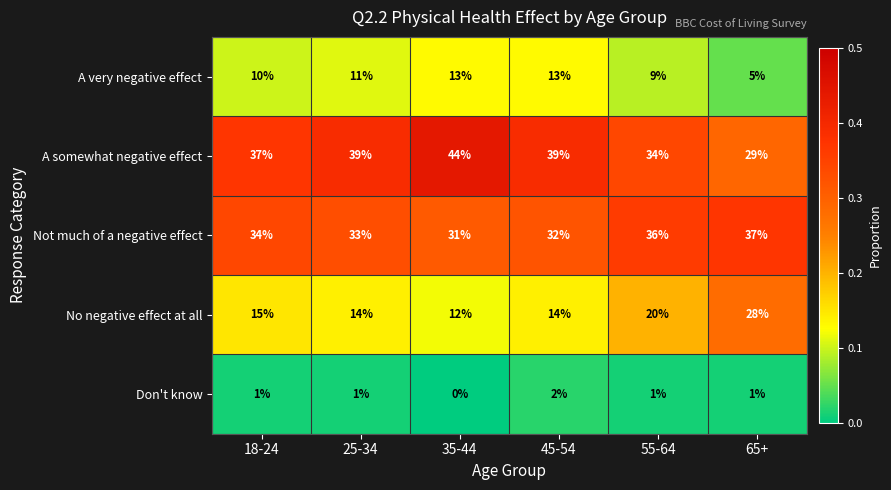

What is the total value across all series at 25-34?

98